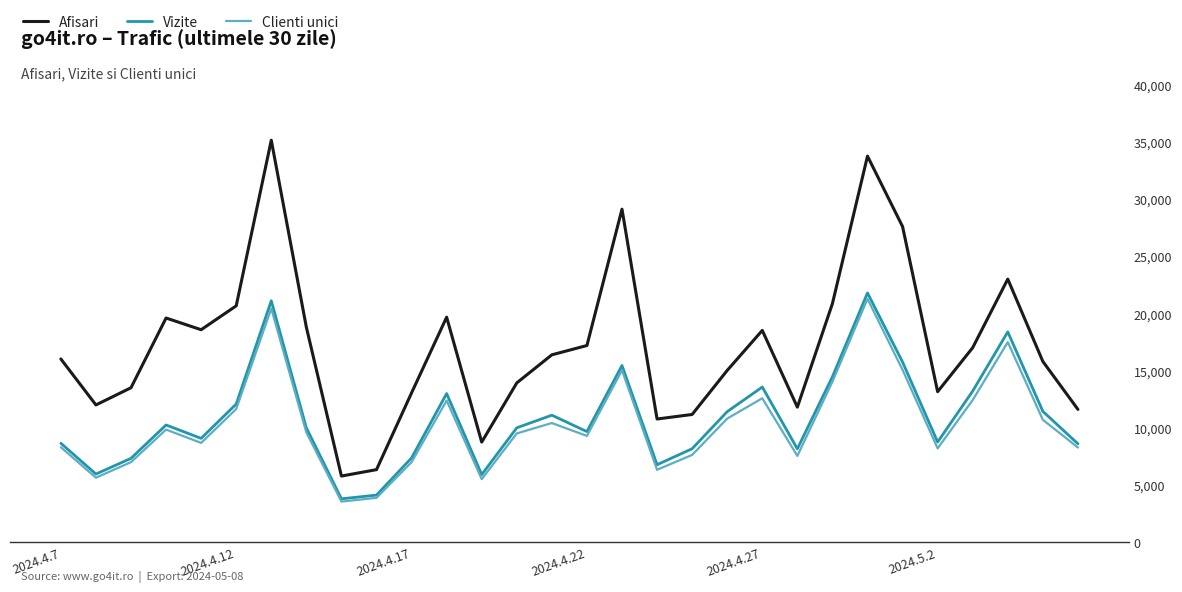

How many values in the Vizite series are below 10014?

15